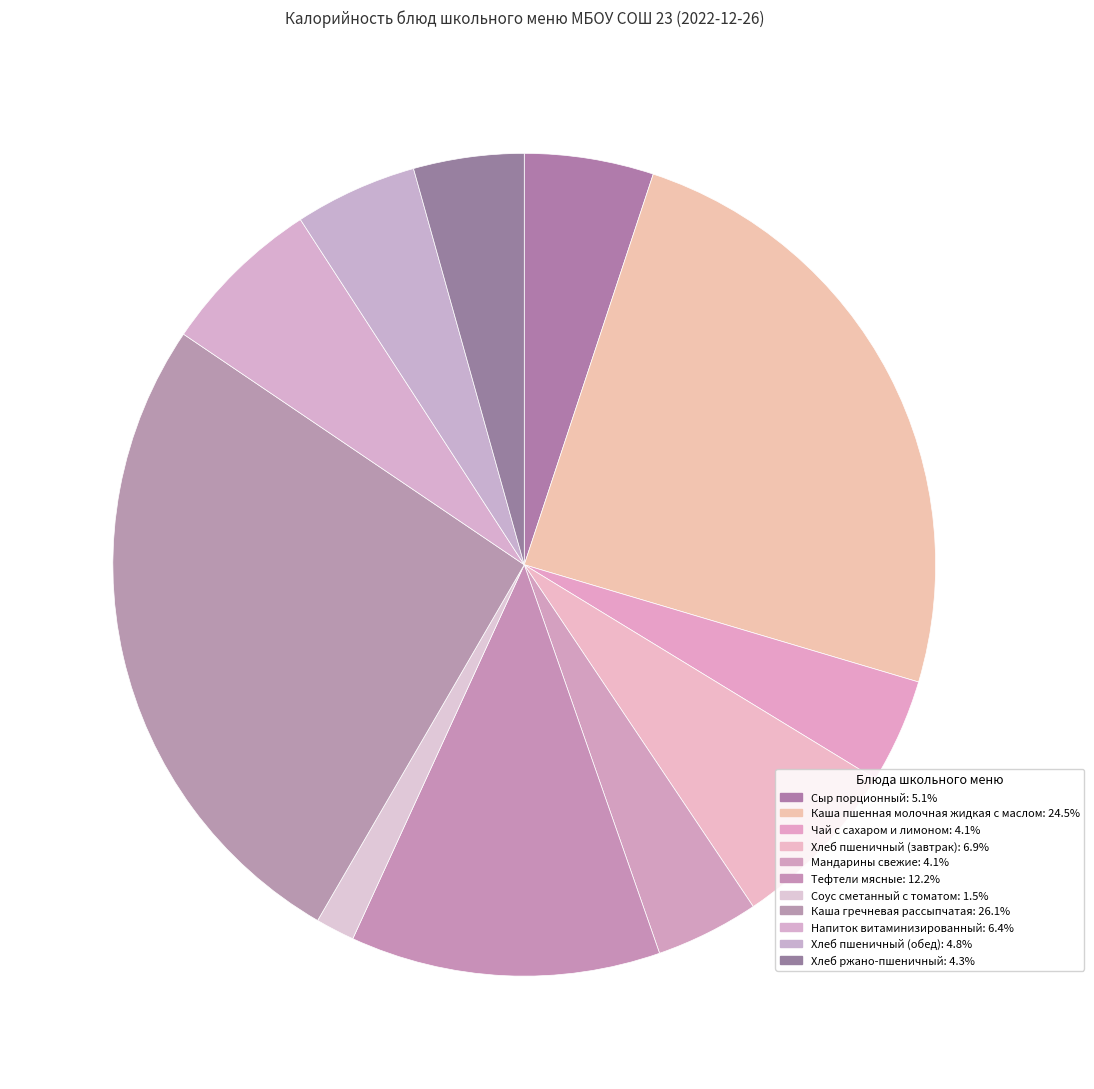

Count the number of slices in the pie.

11